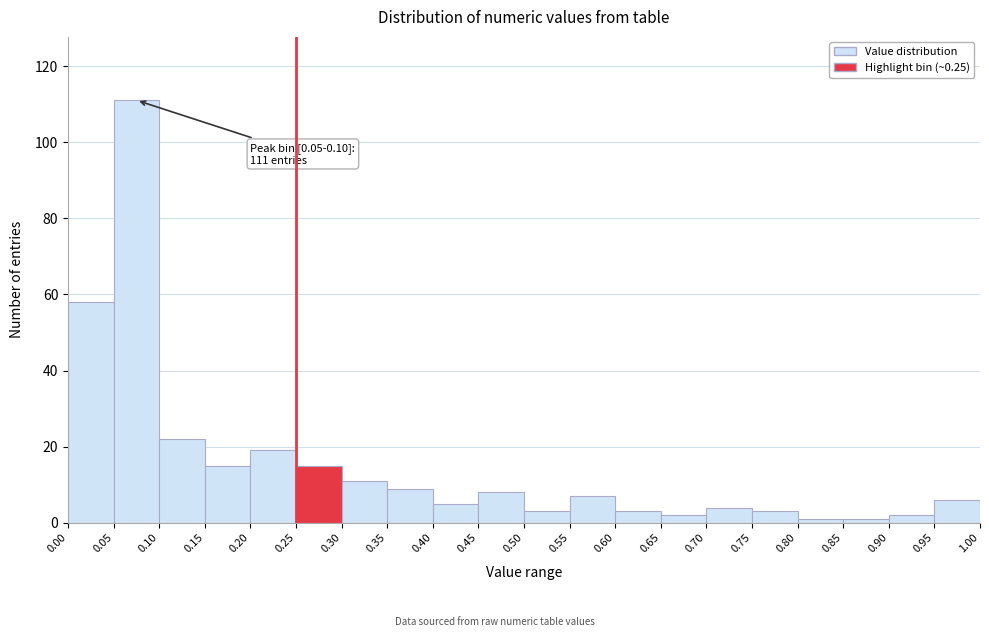

Over which range of the x-axis is the bar tallest?

0.05 to 0.10